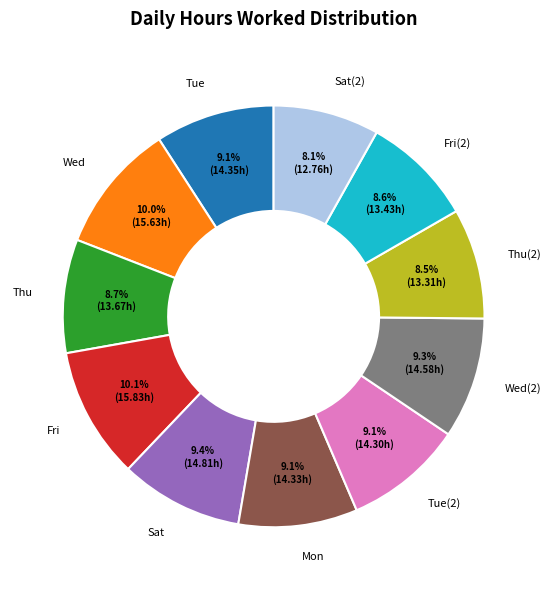

To the nearest percent, what percentage of the pie is Thu?

9%